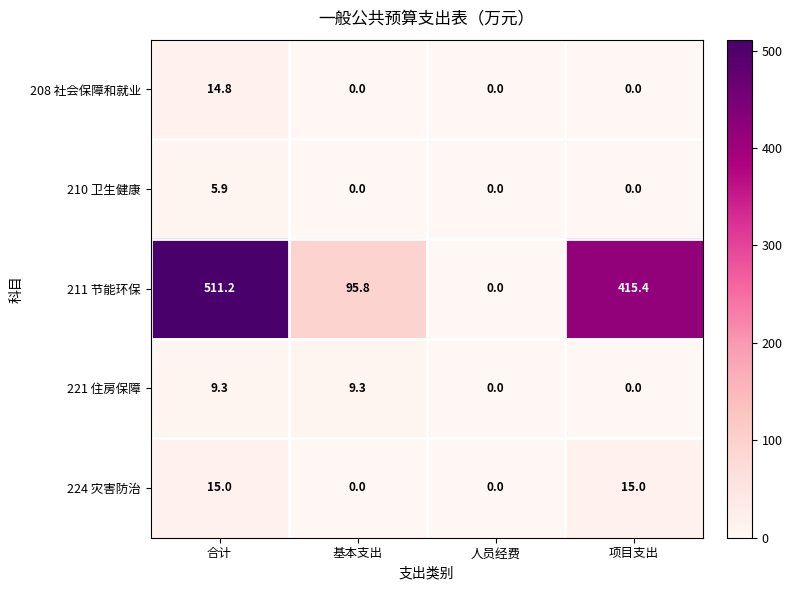

Reading left to right, list all the values displayed in this chart.

208 社会保障和就业: 14.8	0.0	0.0	0.0
210 卫生健康: 5.9	0.0	0.0	0.0
211 节能环保: 511.2	95.8	0.0	415.4
221 住房保障: 9.3	9.3	0.0	0.0
224 灾害防治: 15.0	0.0	0.0	15.0